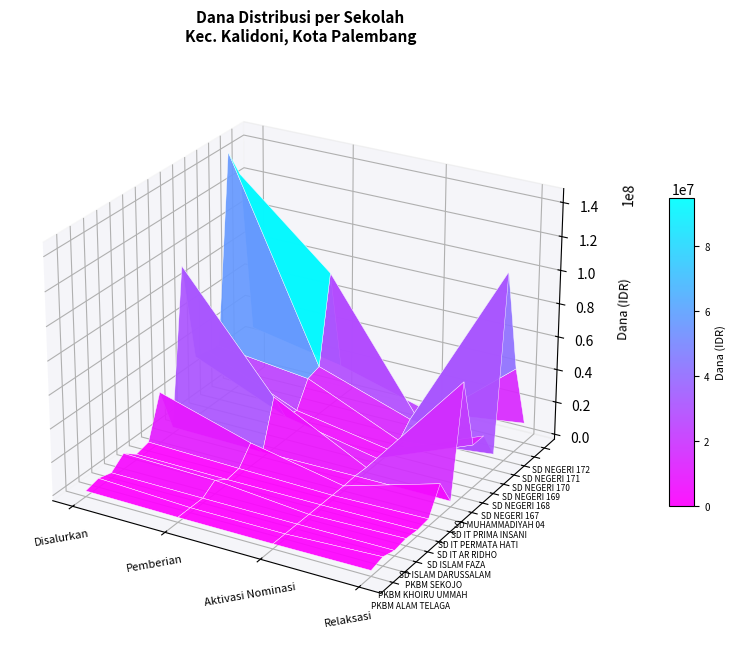

List the series in order of their peak value, highest first.

SD NEGERI 170, SD NEGERI 171, SD MUHAMMADIYAH 04, SD NEGERI 167, SD NEGERI 168, SD NEGERI 169, SD IT PERMATA HATI, SD NEGERI 172, SD ISLAM DARUSSALAM, PKBM KHOIRU UMMAH, SD IT AR RIDHO, SD IT PRIMA INSANI, PKBM ALAM TELAGA, SD ISLAM FAZA, PKBM SEKOJO